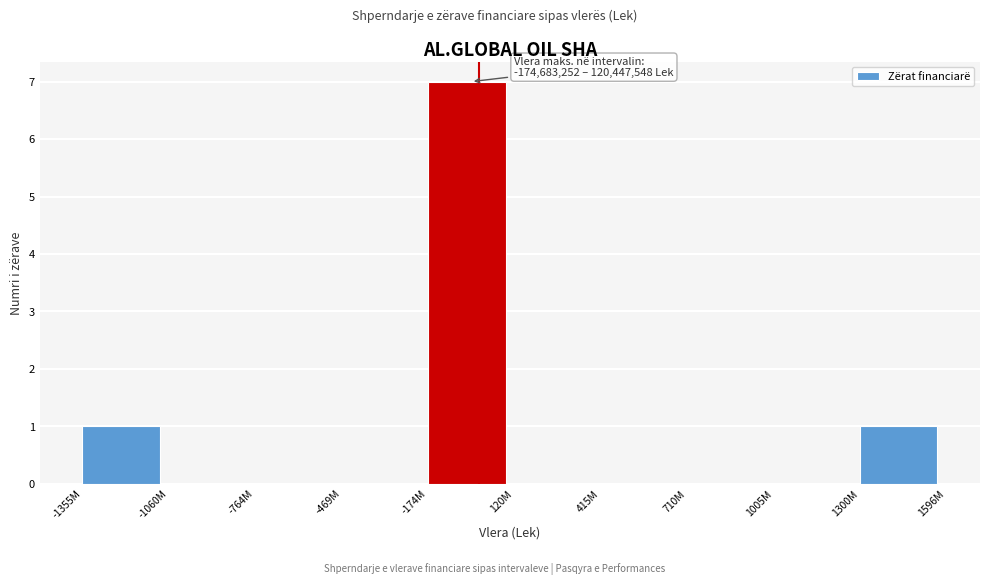

Reading left to right, extract all data points from this chart.

-1355M=1	-1060M=0	-764M=0	-469M=0	-174M=7	120M=0	415M=0	710M=0	1005M=0	1300M=1